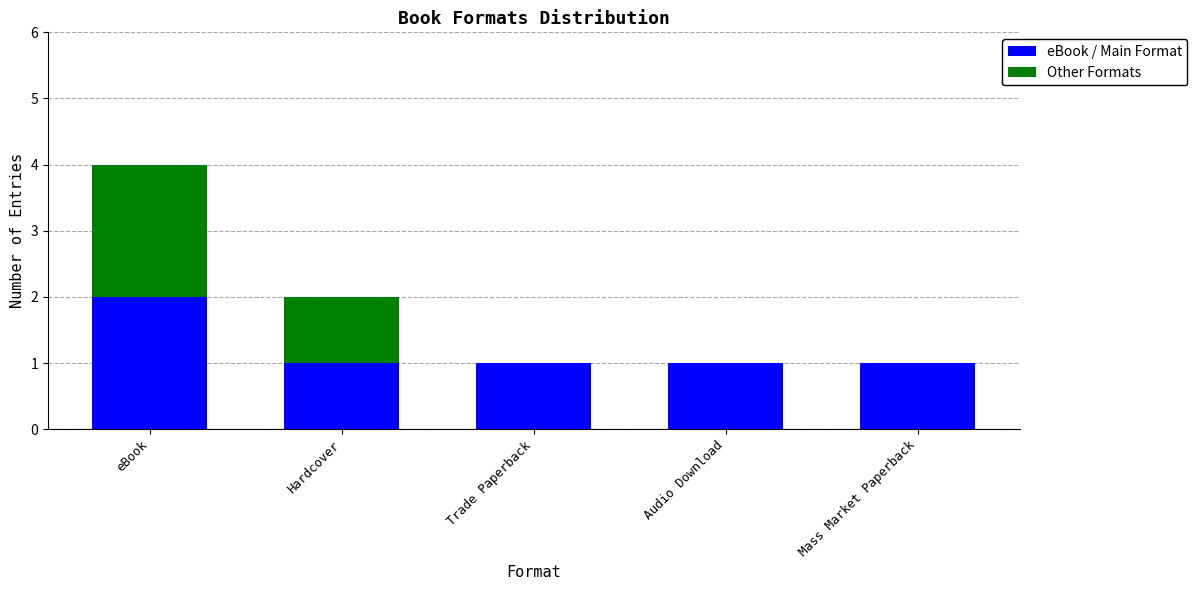

Are the bars grouped side by side (vs. stacked)?

No